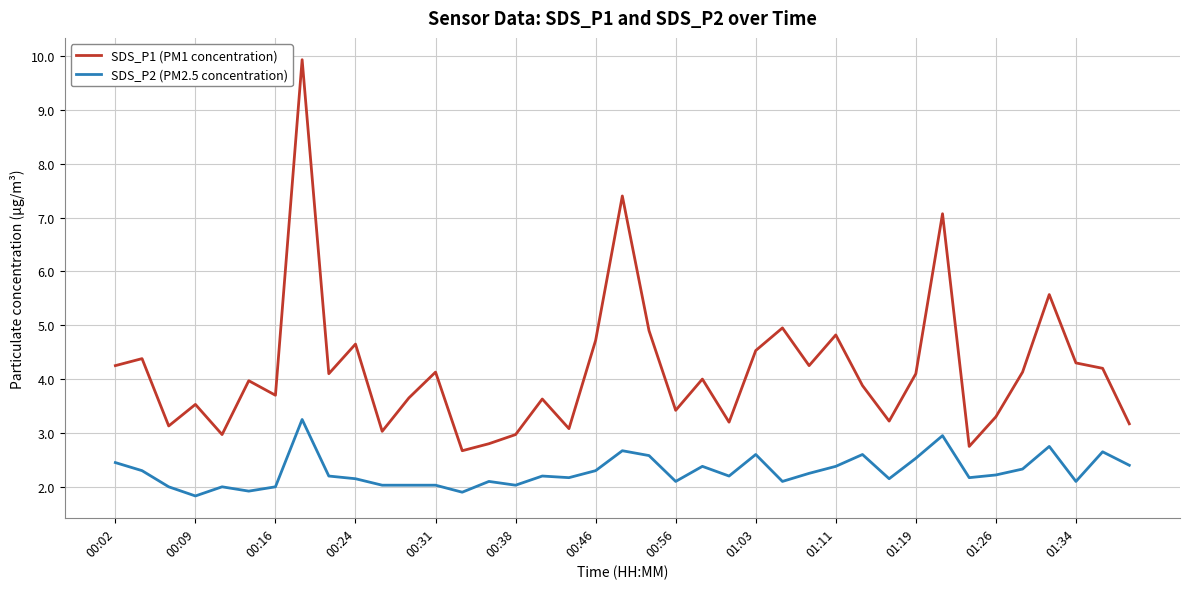

Which series has the widest spread of values?

SDS_P1 (PM1 concentration)